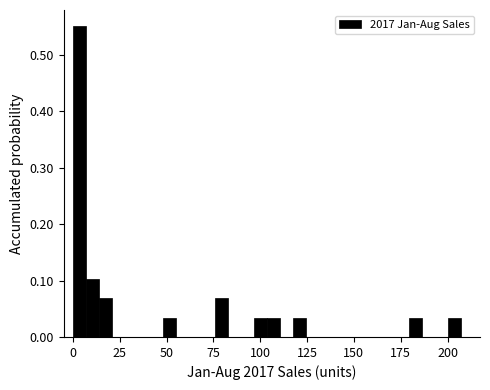

Around what value on the x-axis is the tallest bar? Give the approximate position of its centre, as read against the axis.

5